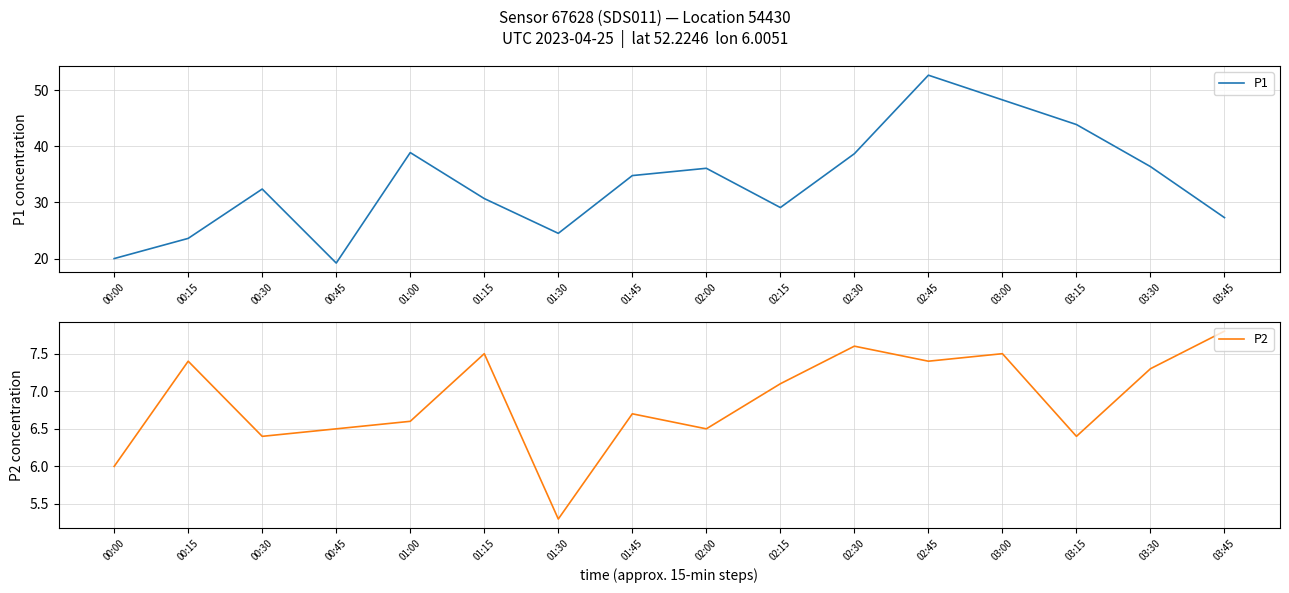

How many lines are shown in the chart?

2